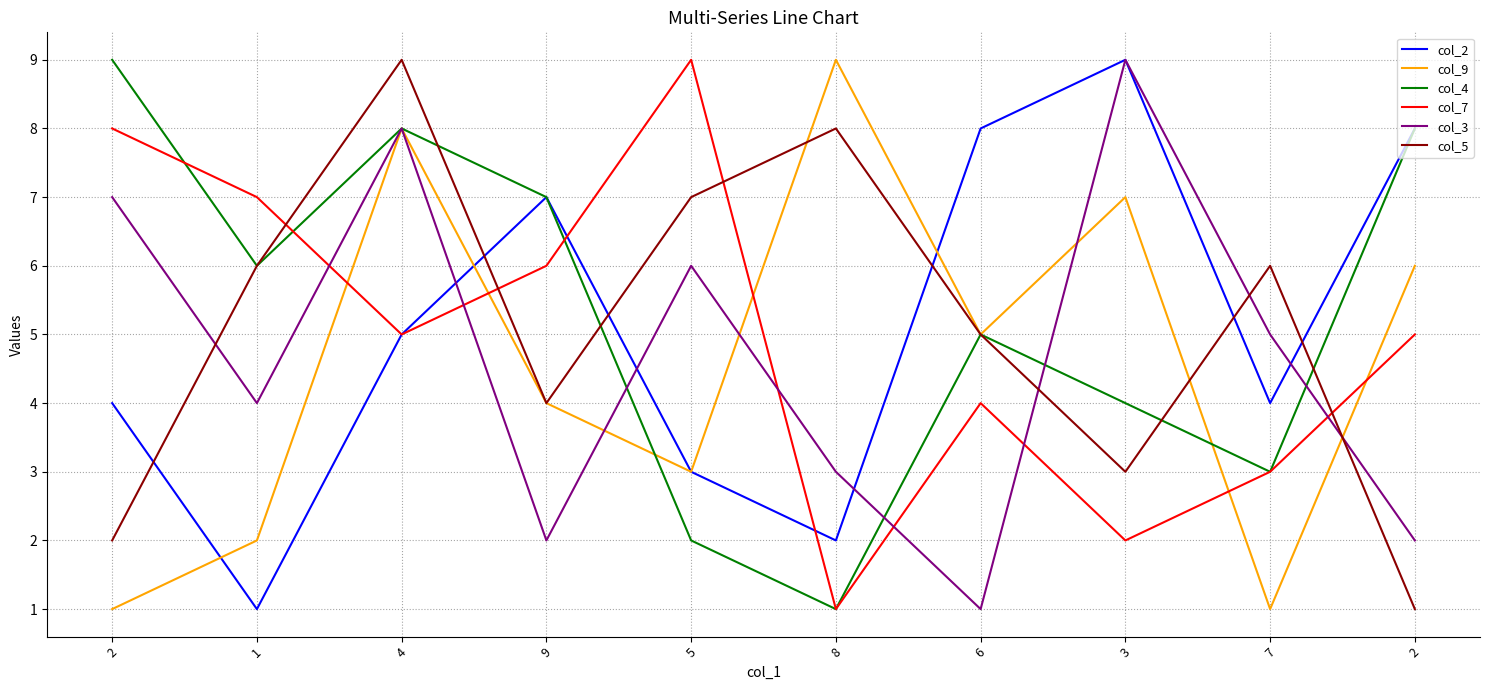

How many times do col_5 and col_2 cross each other?

6